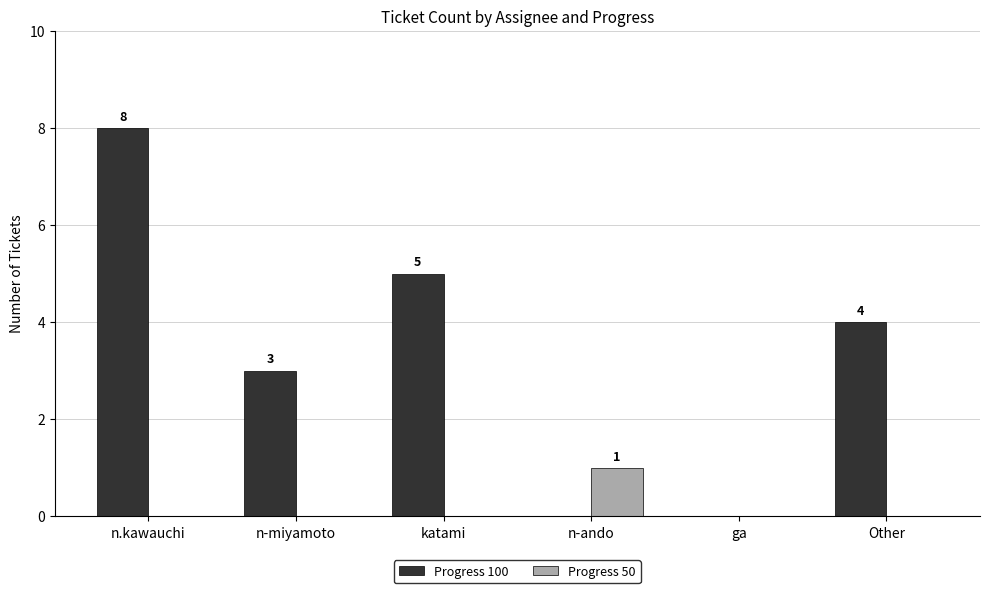

What is the sum of the Progress 100 values at n.kawauchi and katami?

13